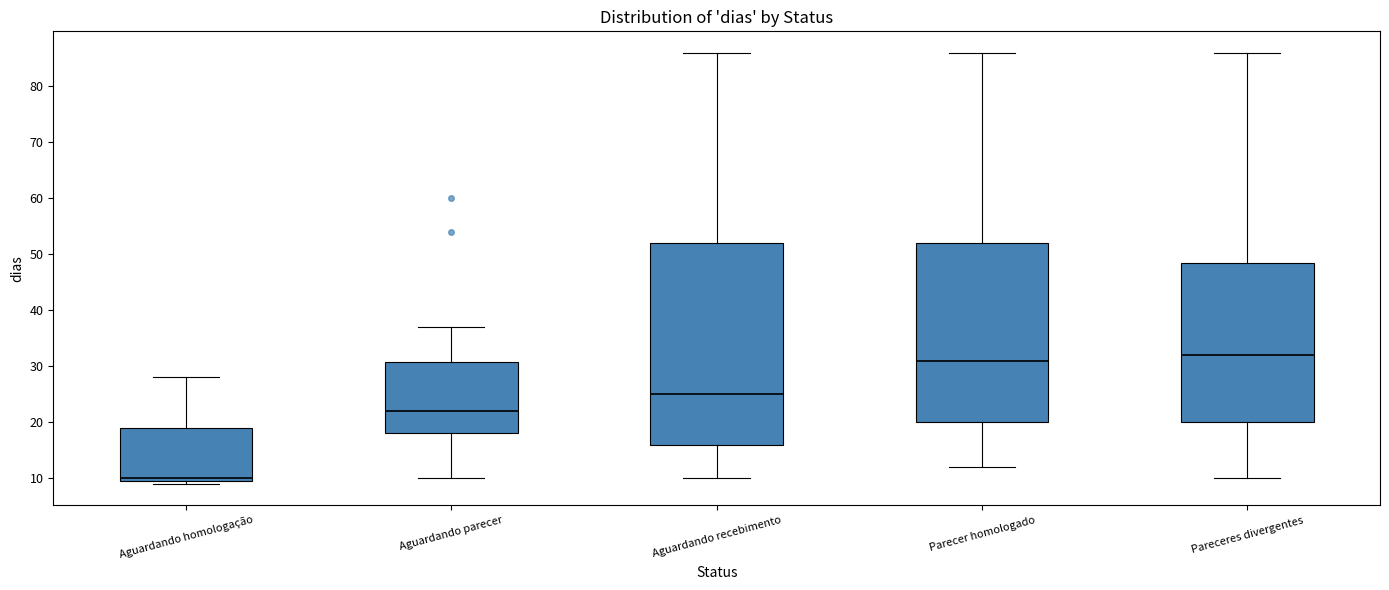

Reading left to right, read every box against the y-axis: the position of its median line, the range the box covers, and the ends of its whiskers. The values are not printed on the chart, so give them approximately, as read against the axis.

Aguardando homologação: median 10 (just above the box's lower edge), box 10 to 19, whiskers 9 to 28
Aguardando parecer: median 22, box 18 to 31, whiskers 10 to 37
Aguardando recebimento: median 25, box 16 to 52, whiskers 10 to 86
Parecer homologado: median 31, box 20 to 52, whiskers 12 to 86
Pareceres divergentes: median 32, box 20 to 49, whiskers 10 to 86